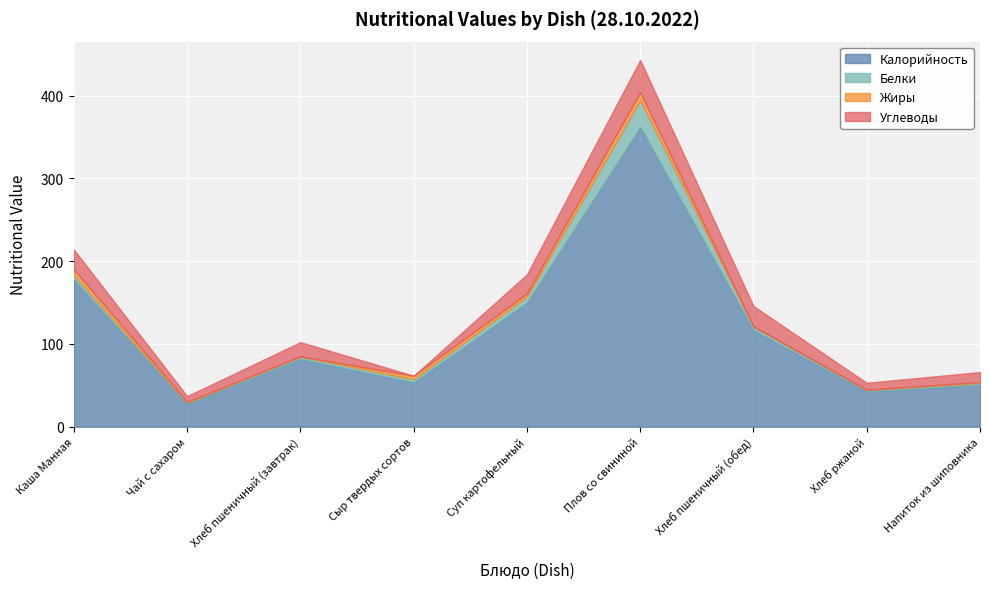

Reading left to right, extract all data points from this chart.

Калорийность: 178.0	28.0	82.0	53.7	150.0	362.0	117.0	42.7	51.0
Белки: 5.0	1.0	2.7	3.5	7.0	32.0	3.8	1.7	2.0
Жиры: 7.0	1.0	0.3	4.4	4.0	10.0	0.4	0.3	1.0
Углеводы: 24.0	7.0	17.2	0.0	23.0	39.0	24.6	8.4	12.0